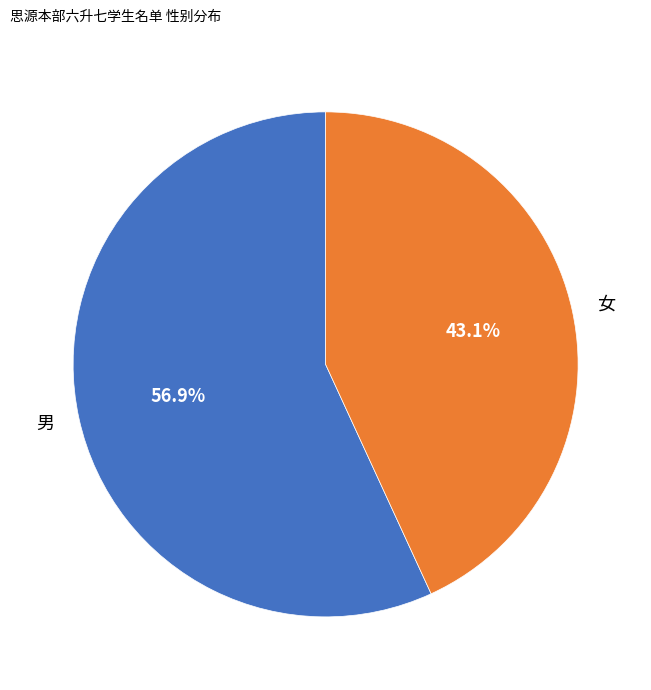

To the nearest percent, what is the combined percentage of 女 and 男?

100%